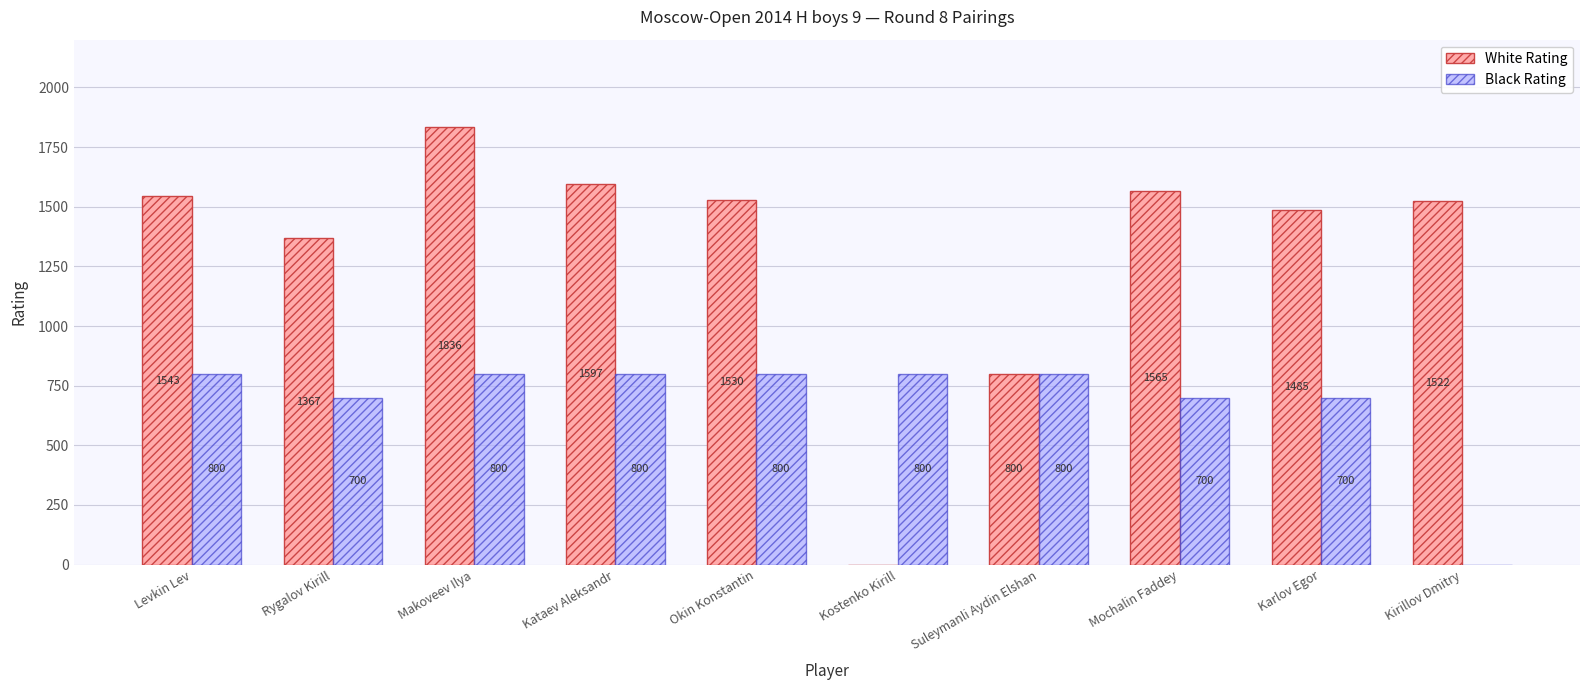

Reading left to right, transcribe all the data shown in this chart.

White Rating: Levkin Lev=1543	Rygalov Kirill=1367	Makoveev Ilya=1836	Kataev Aleksandr=1597	Okin Konstantin=1530	Kostenko Kirill=0	Suleymanli Aydin Elshan=800	Mochalin Faddey=1565	Karlov Egor=1485	Kirillov Dmitry=1522
Black Rating: Levkin Lev=800	Rygalov Kirill=700	Makoveev Ilya=800	Kataev Aleksandr=800	Okin Konstantin=800	Kostenko Kirill=800	Suleymanli Aydin Elshan=800	Mochalin Faddey=700	Karlov Egor=700	Kirillov Dmitry=0